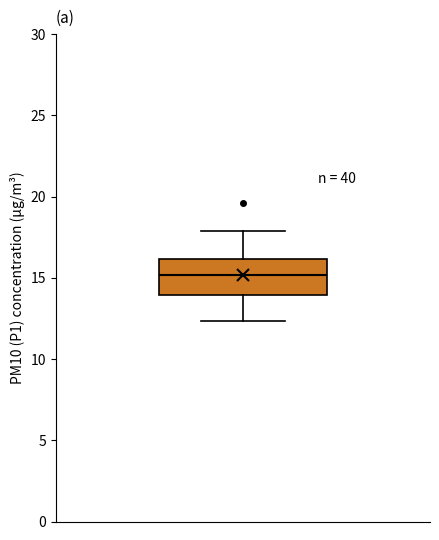

Read this box plot against the y-axis: the position of the median line, the range covered by the box, and the ends of both whiskers. The values are not printed on the chart, so give them approximately, as read against the axis.

median 15.0, box 14.0 to 16.0, whiskers 12.5 to 18.0